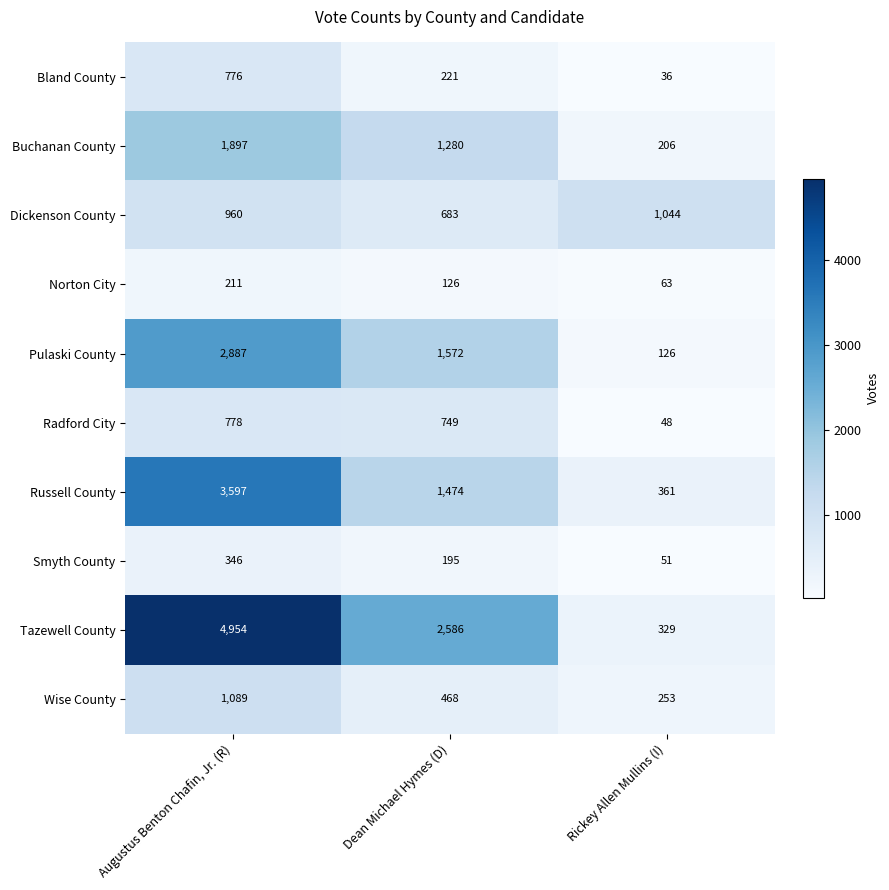

At which label does Radford City first exceed 749?

Augustus Benton Chafin, Jr. (R)